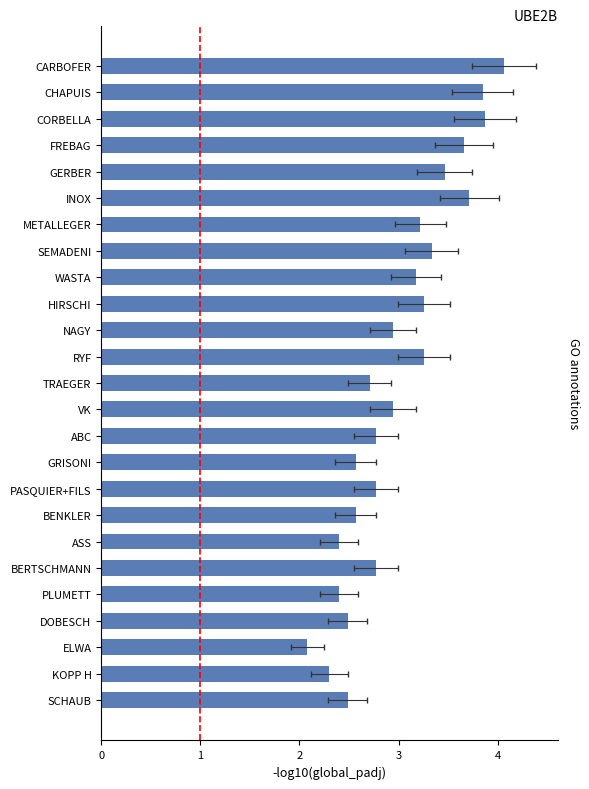

What is the sum of all values?

75.1